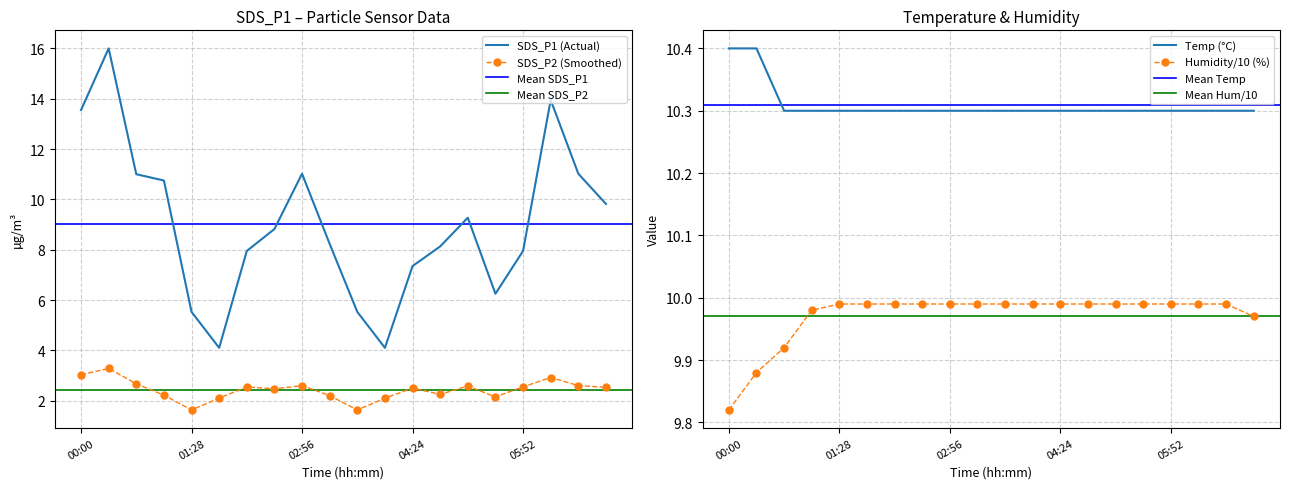

Rank the categories by Humidity value from highest to lowest.

01:28, 01:50, 02:12, 02:34, 02:56, 03:18, 03:40, 04:02, 04:24, 04:46, 05:08, 05:30, 05:52, 06:14, 06:36, 01:06, 06:58, 00:44, 00:22, 00:00